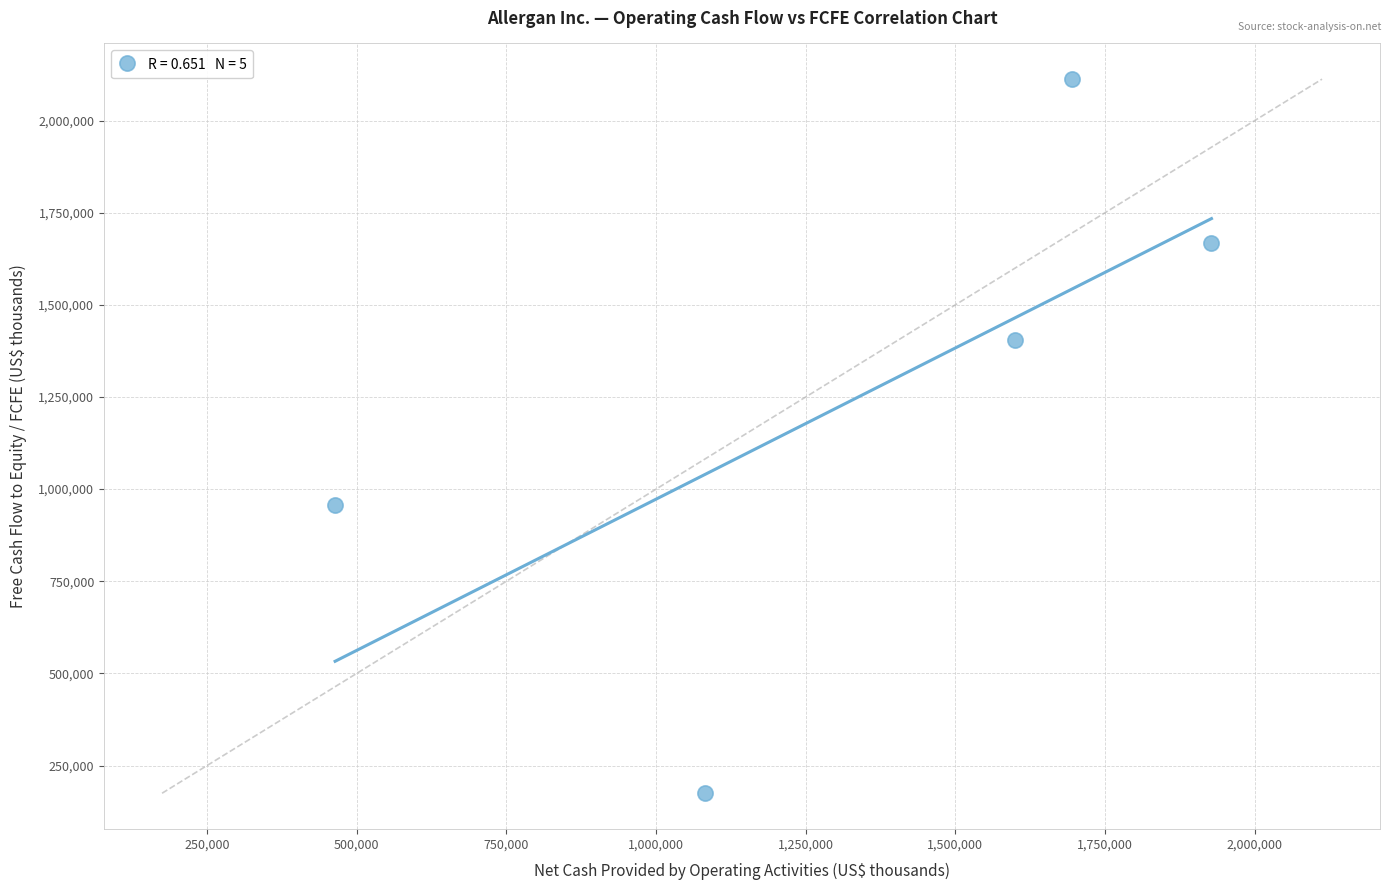

What Y value in the scatter plot is closest to 1143600?

955800